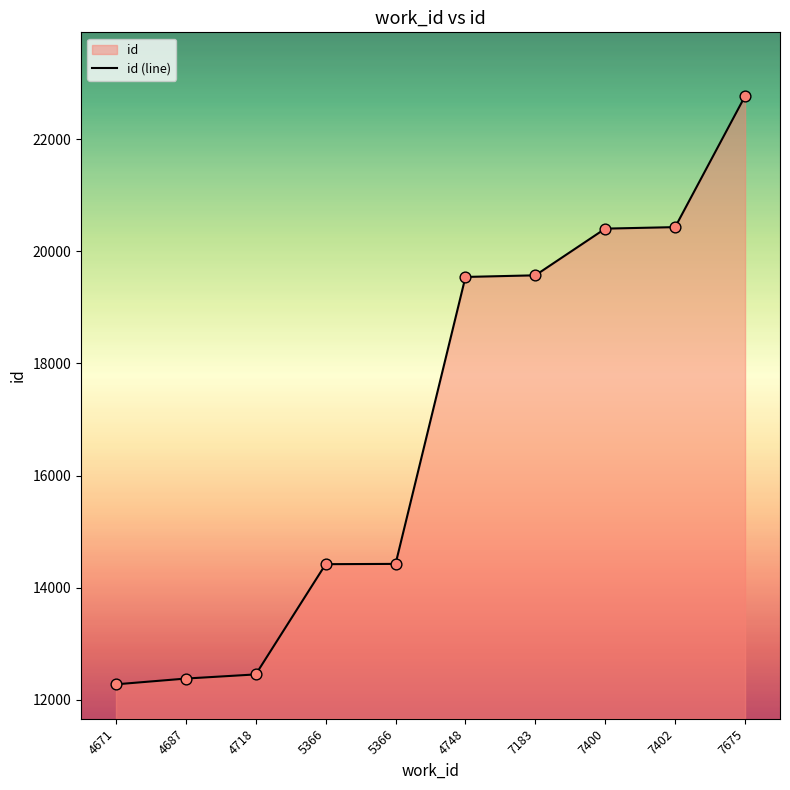

Approximately how many times larger is the value at 7675 compared to 7402?

1.1